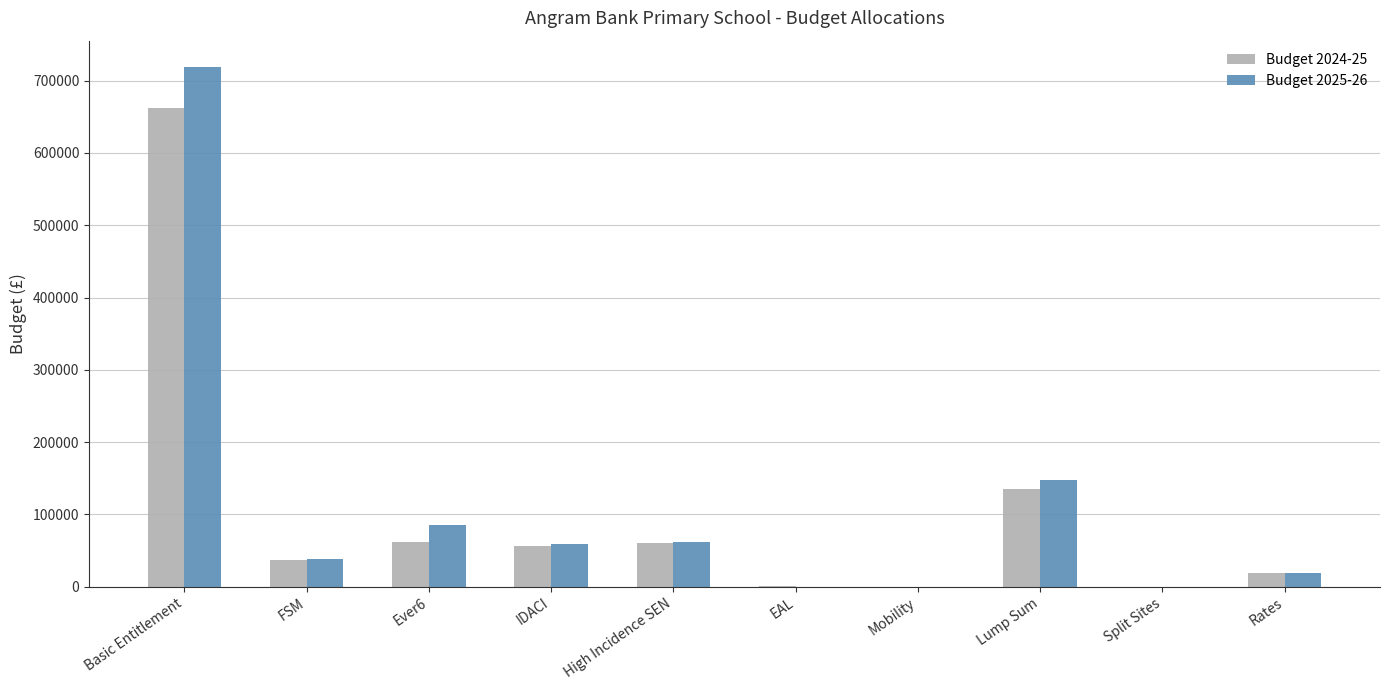

Does the chart contain stacked bars?

No